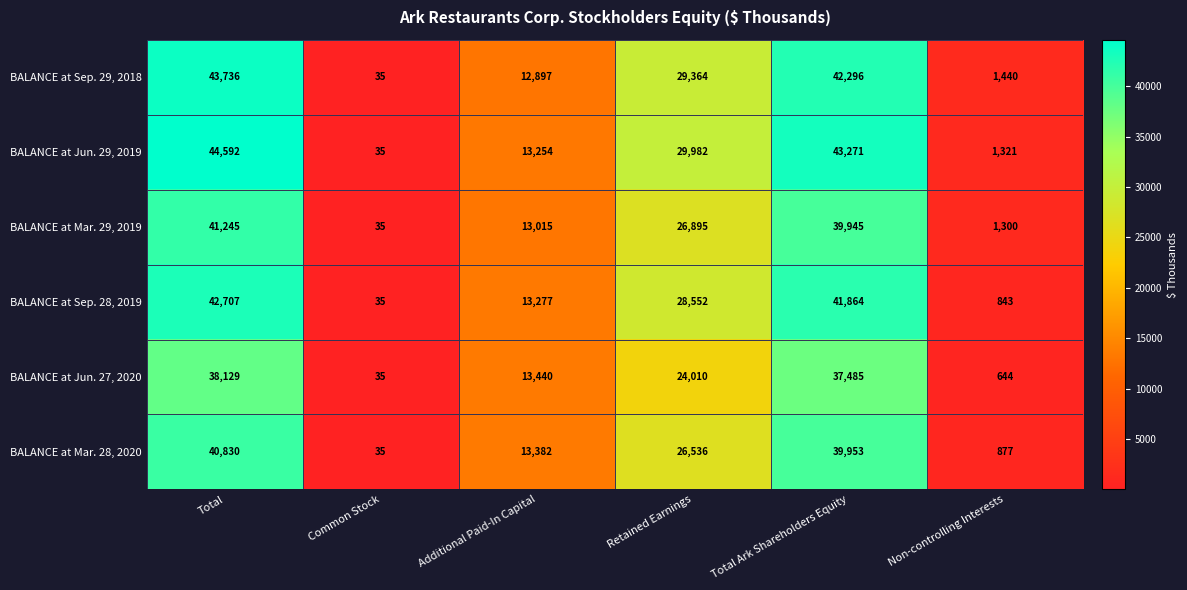

At which label does BALANCE at Sep. 28, 2019 first exceed 28552?

Total